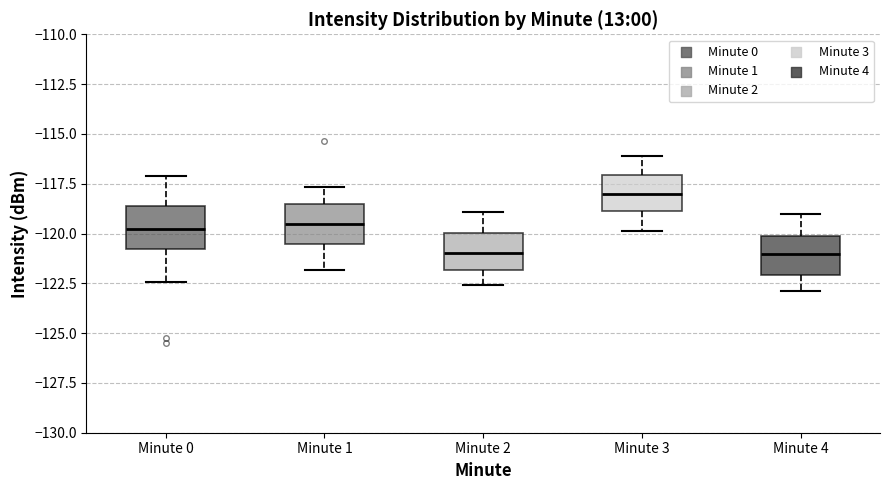

Reading left to right, transcribe this box plot: for each box, give where its median line is, the range the box spans, and where its two whiskers end, as read against the y-axis. The values are not printed on the chart, so give them approximately, as read against the axis.

Minute 0: median -120.0, box -121.0 to -118.5, whiskers -122.5 to -117.0
Minute 1: median -119.5, box -120.5 to -118.5, whiskers -122.0 to -117.5
Minute 2: median -121.0, box -122.0 to -120.0, whiskers -122.5 to -119.0
Minute 3: median -118.0, box -119.0 to -117.0, whiskers -120.0 to -116.0
Minute 4: median -121.0, box -122.0 to -120.0, whiskers -123.0 to -119.0